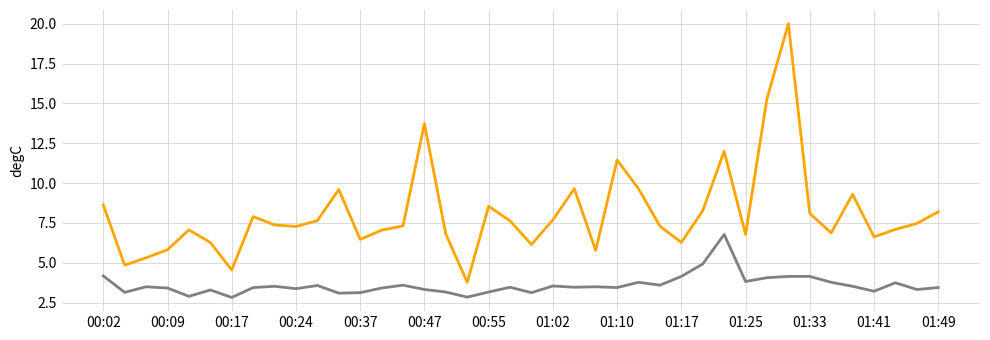

What is the greatest value displayed?

20.0